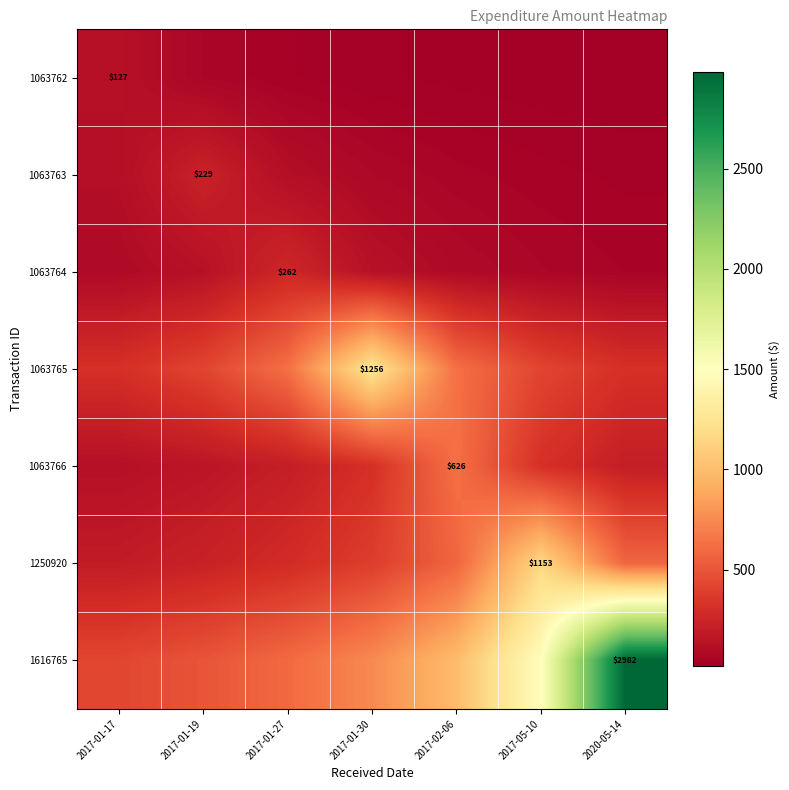

Is the value of 1616765 at 2020-05-14 greater than the value of 1250920 at 2017-05-10?

Yes